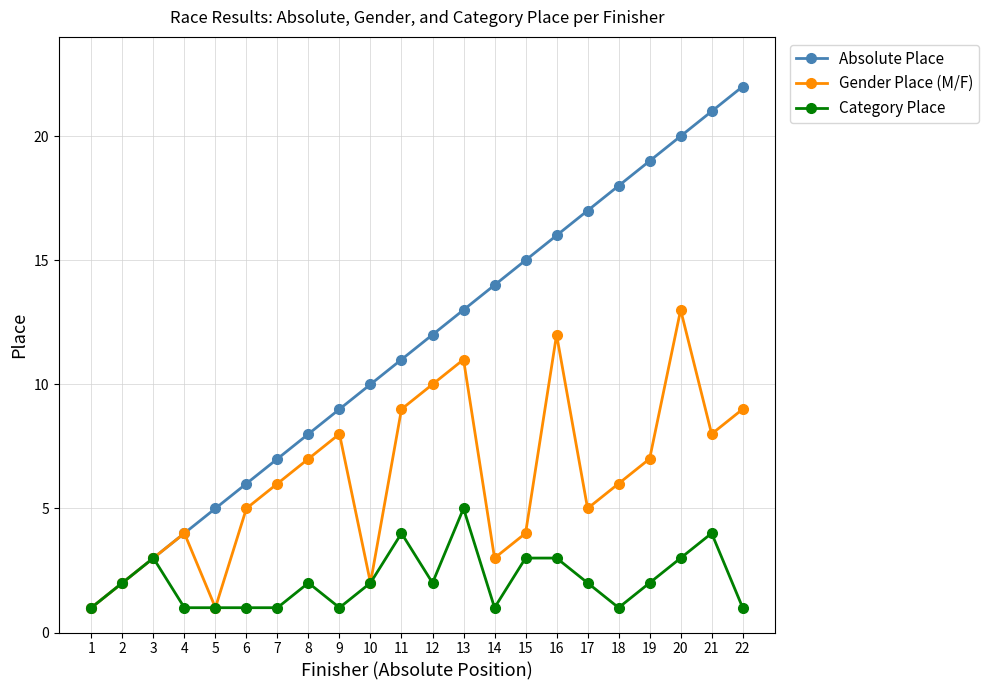

How many series are shown in this chart?

3